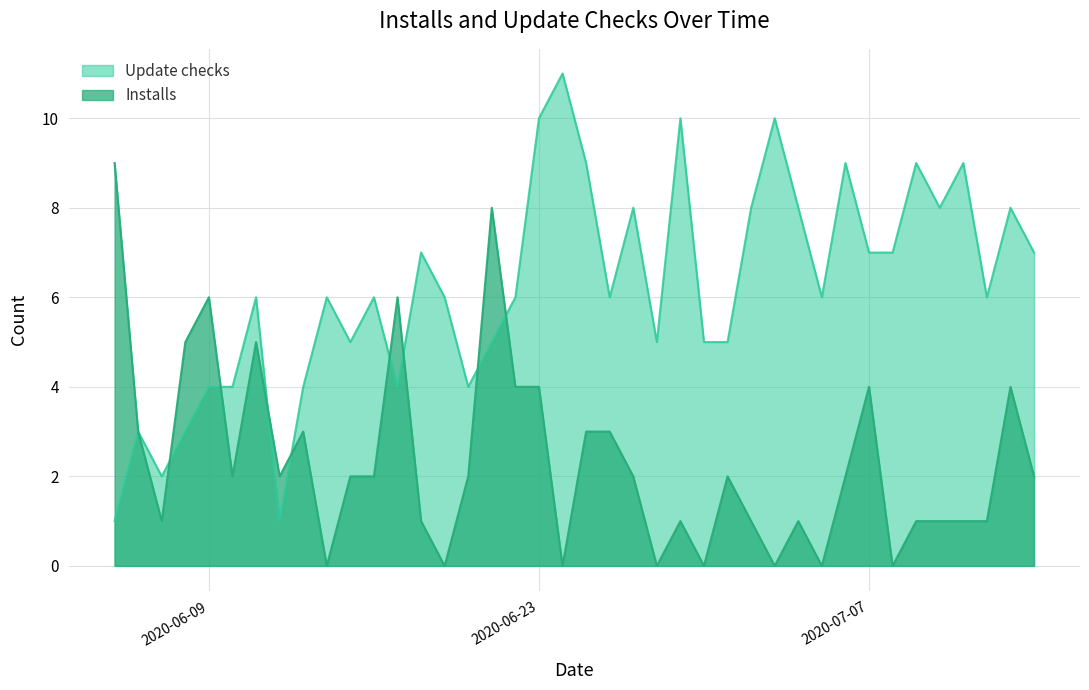

At how many categories does at least one series exceed 5?

29